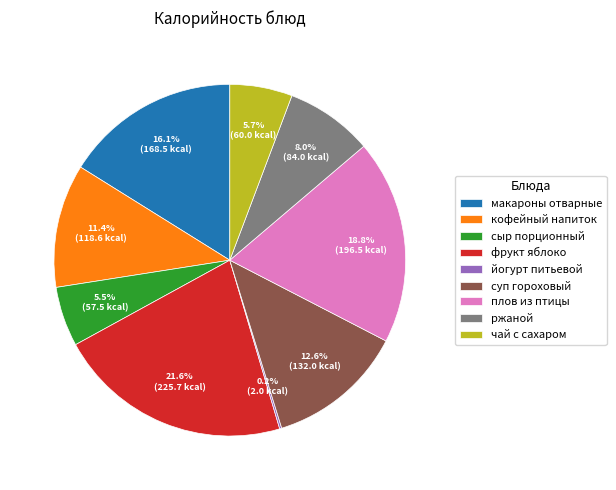

What percentage is the фрукт яблоко slice, to the nearest percent?

22%